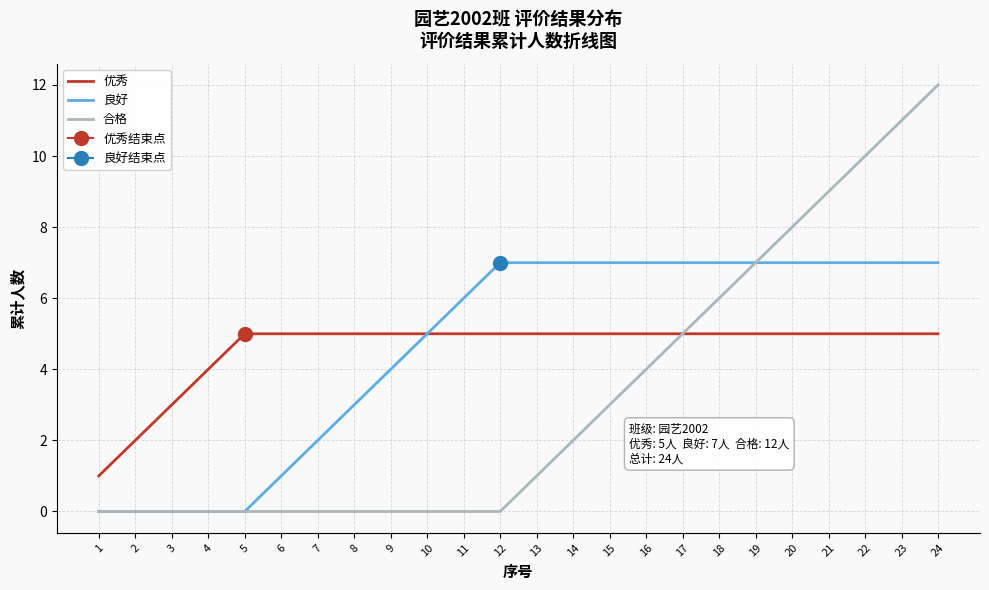

The 合格 series shows 0 at 3. True or false?

True